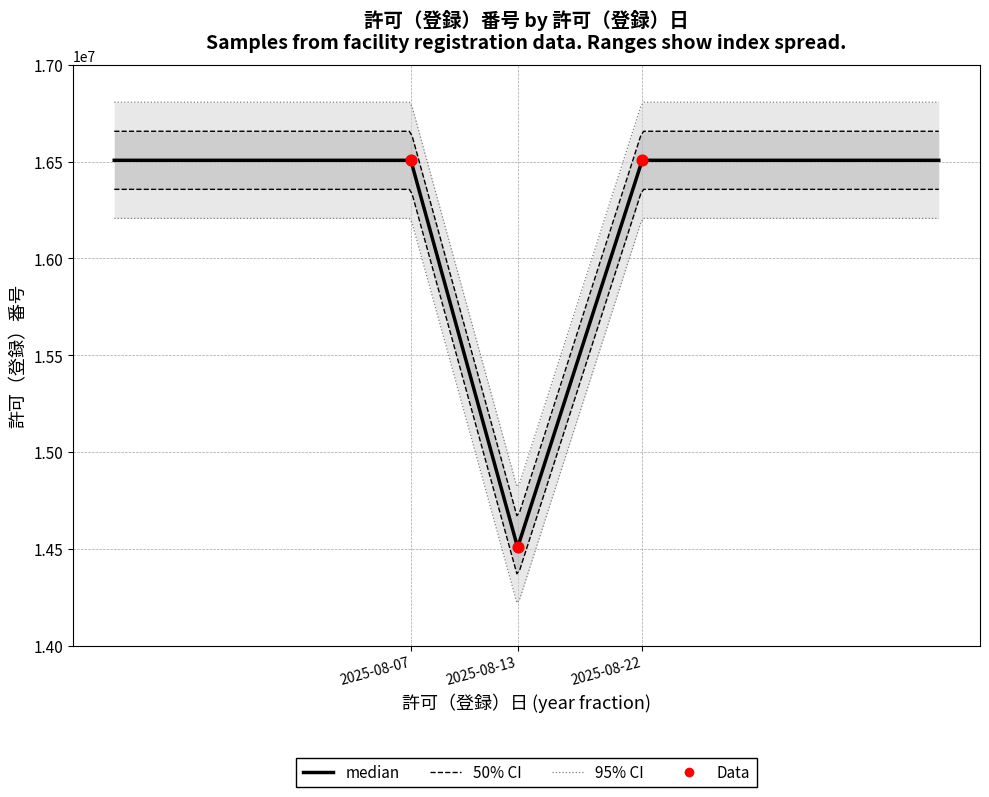

What is the change in value from 2025-08-13 to 2025-08-07?

+2000014